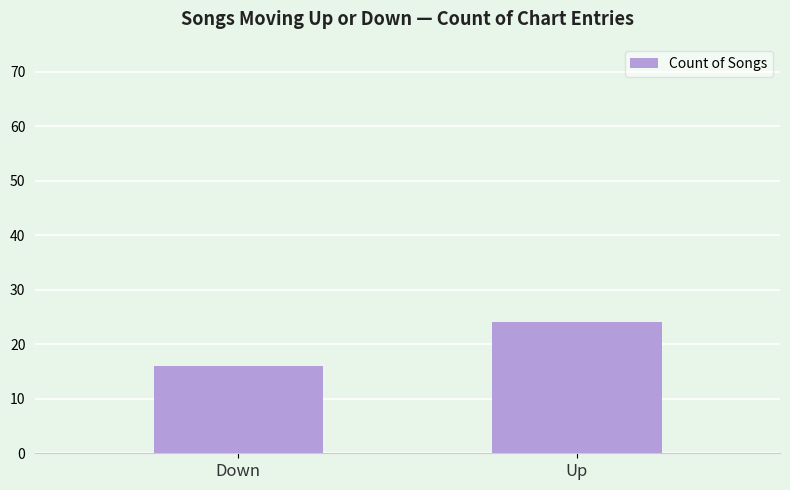

What is the label of the 2nd bar from the right?

Down